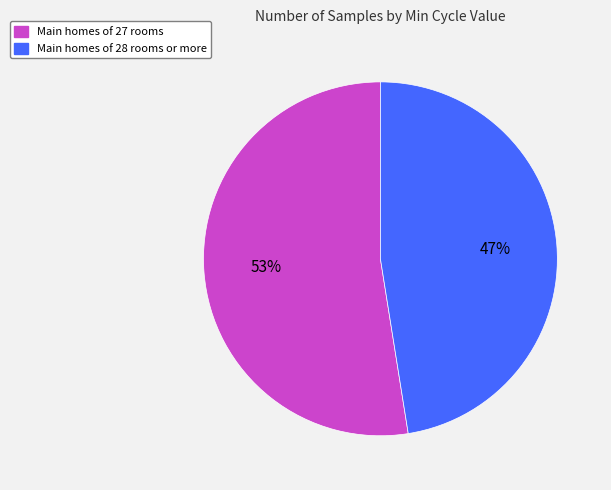

To the nearest percent, what percentage of the pie is Main homes of 28 rooms or more?

47%